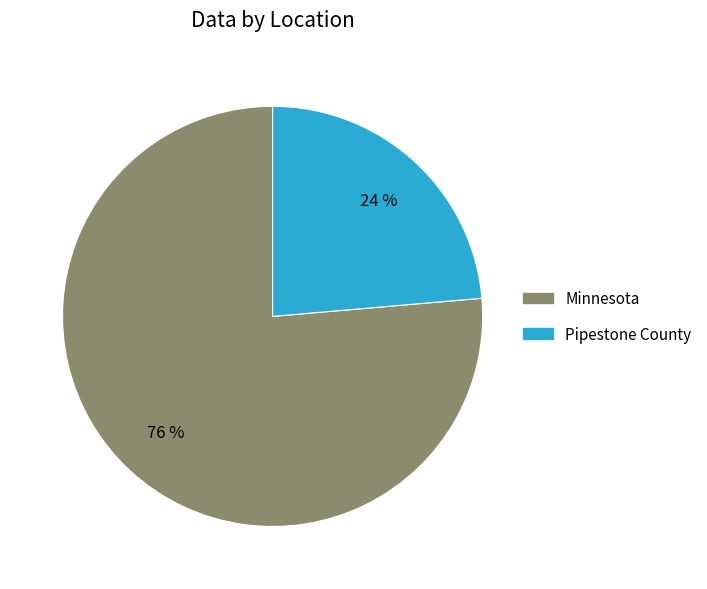

To the nearest percent, what percentage of the pie is Pipestone County?

24%